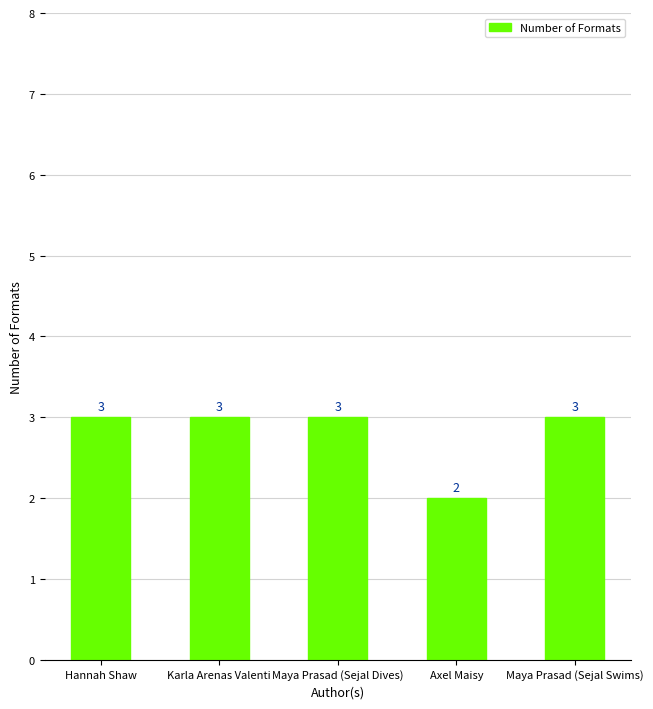

How many series are shown in this chart?

1